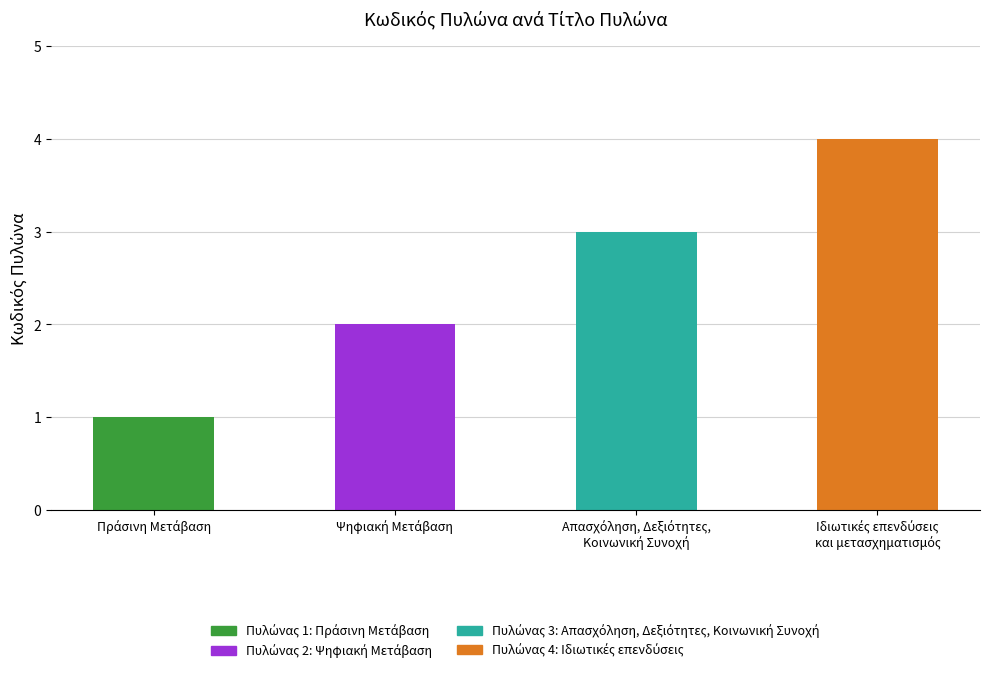

Does the chart contain stacked bars?

No